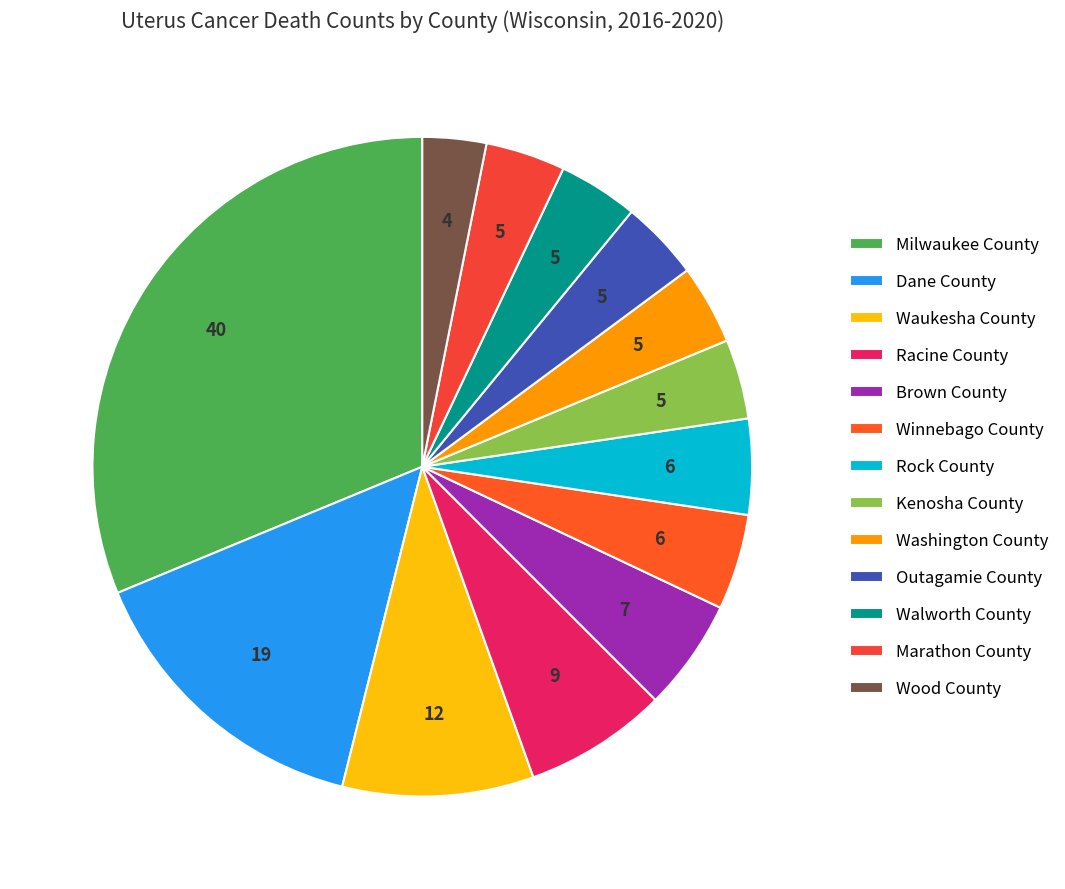

Count the number of slices in the pie.

13